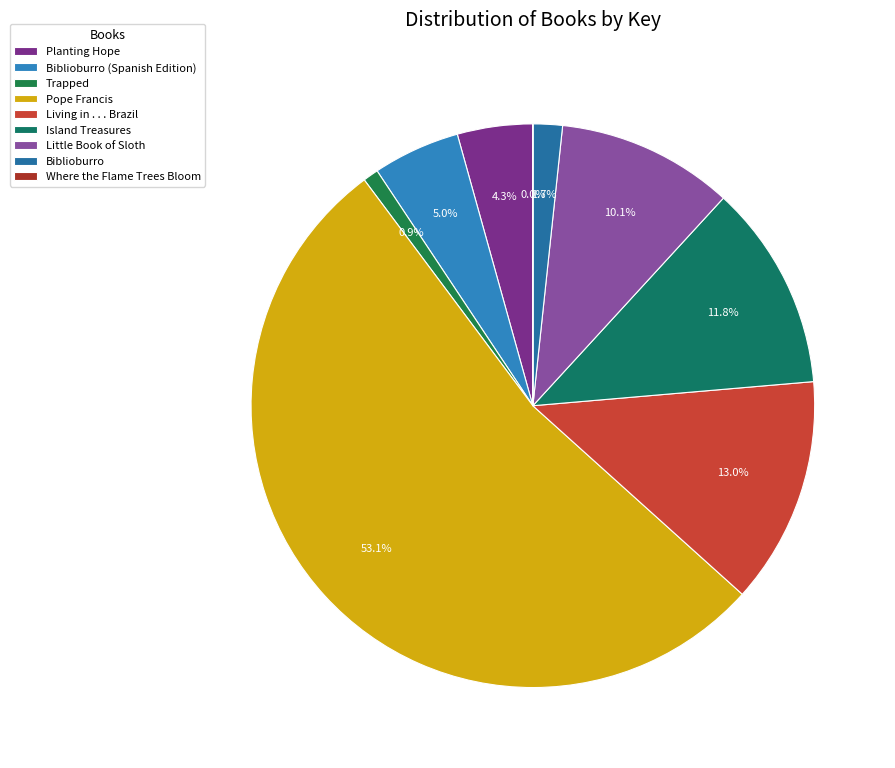

Which category accounts for the majority?

Pope Francis